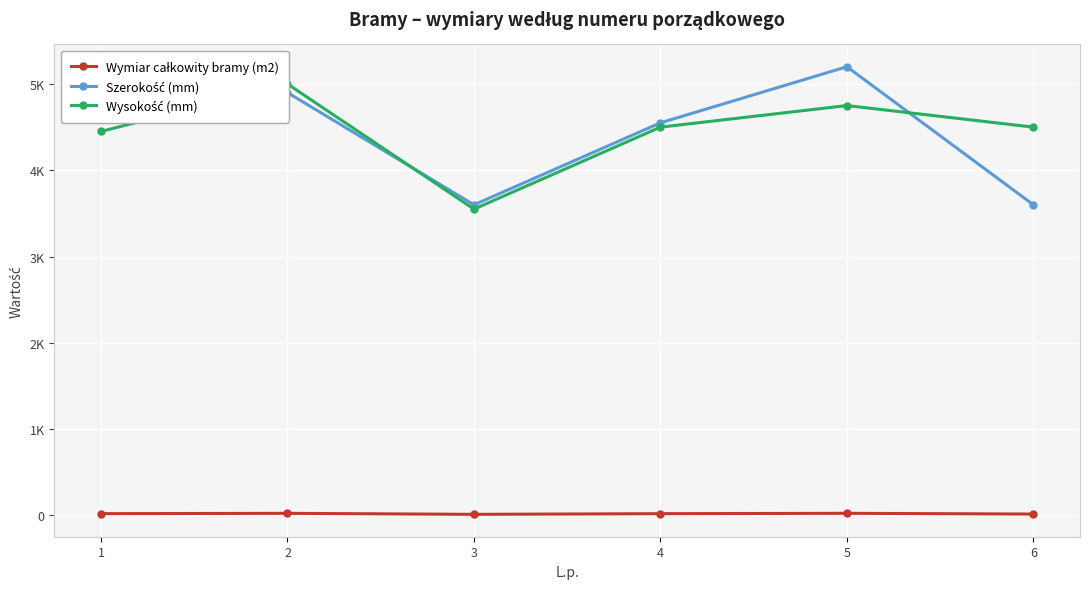

What is the approximate value of Szerokość (mm) at 3?

3600.0